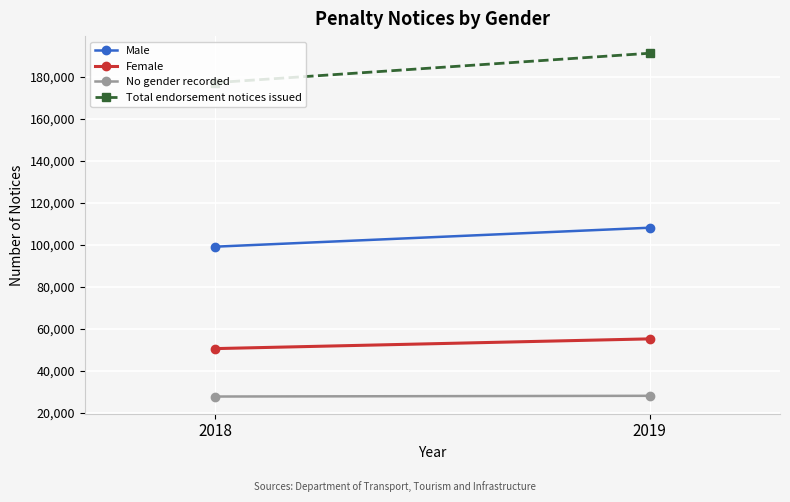

Count the Female values in the range 50460 to 55095.

2